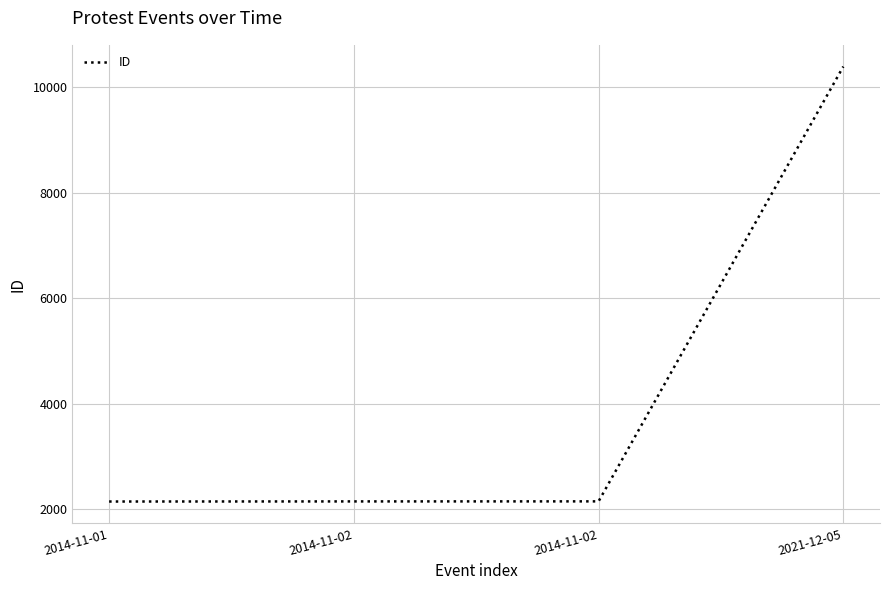

Is this an area chart (filled region under the line)?

No